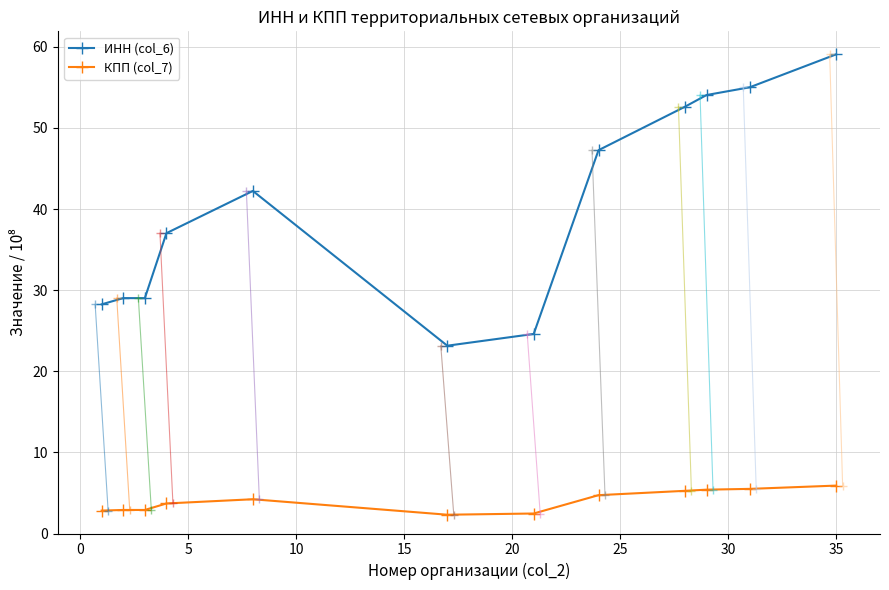

Rank the series by their average value, from lowest to highest.

КПП (col_7), ИНН (col_6)